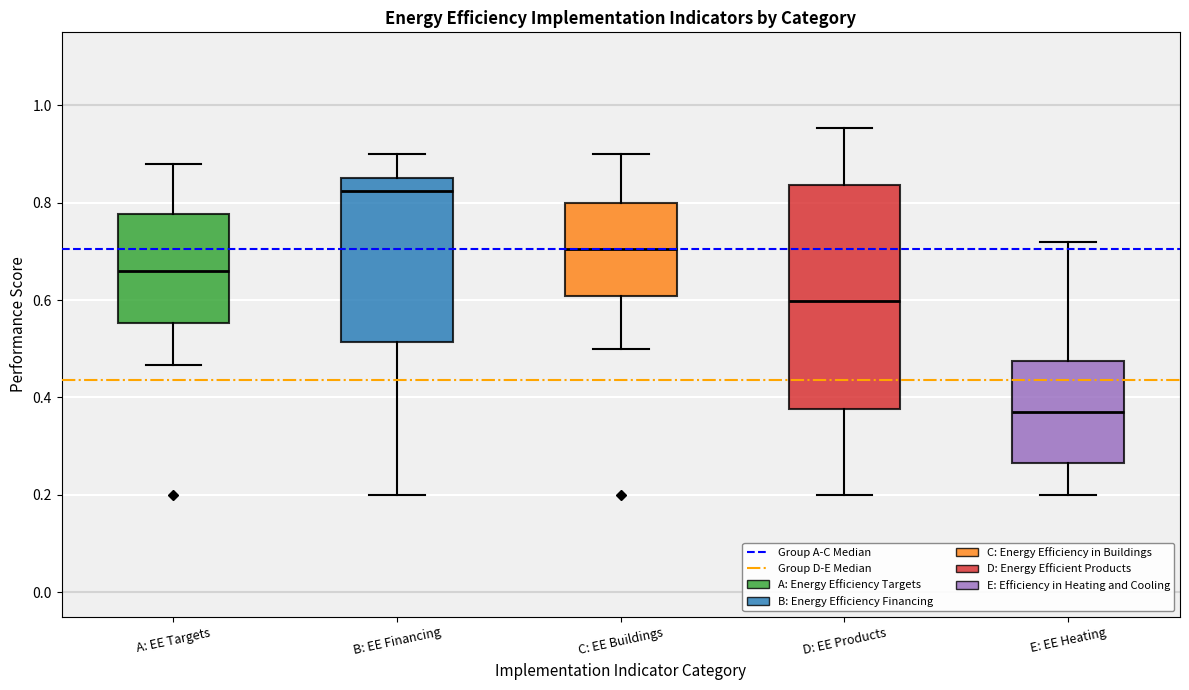

Reading left to right, read every box against the y-axis: the position of its median line, the range the box covers, and the ends of its whiskers. The values are not printed on the chart, so give them approximately, as read against the axis.

A: EE Targets: median 0.66, box 0.56 to 0.78, whiskers 0.46 to 0.88
B: EE Financing: median 0.82, box 0.52 to 0.86, whiskers 0.20 to 0.90
C: EE Buildings: median 0.70, box 0.60 to 0.80, whiskers 0.50 to 0.90
D: EE Products: median 0.60, box 0.38 to 0.84, whiskers 0.20 to 0.96
E: EE Heating: median 0.38, box 0.26 to 0.48, whiskers 0.20 to 0.72